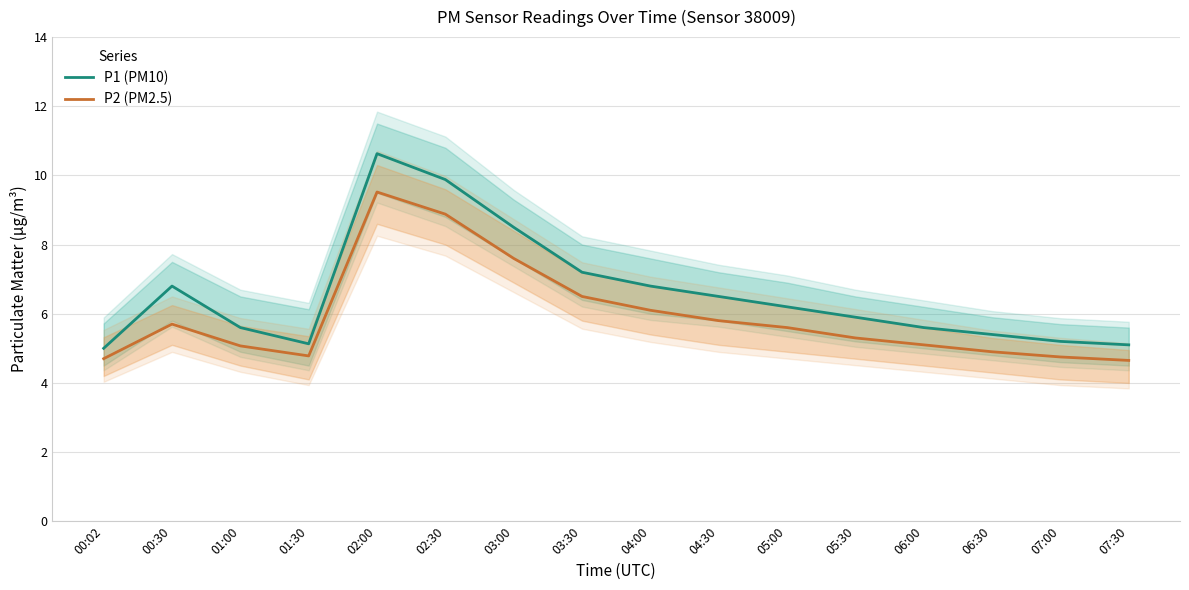

Which has a higher value, 03:00 or 03:30?

03:00